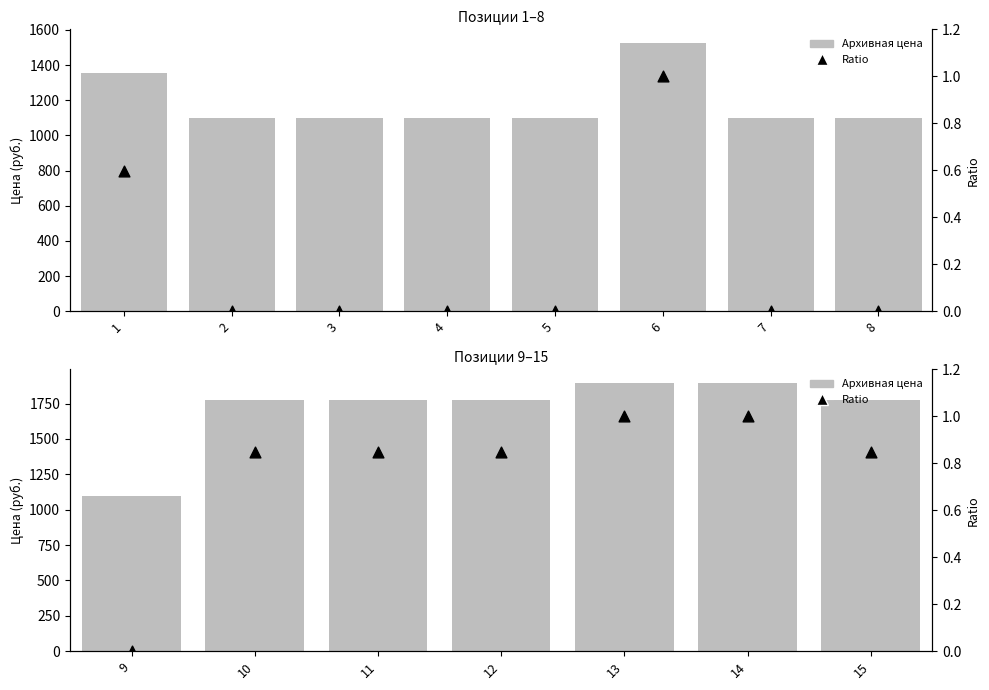

Which series has the largest Y range (max minus min)?

Архивная цена